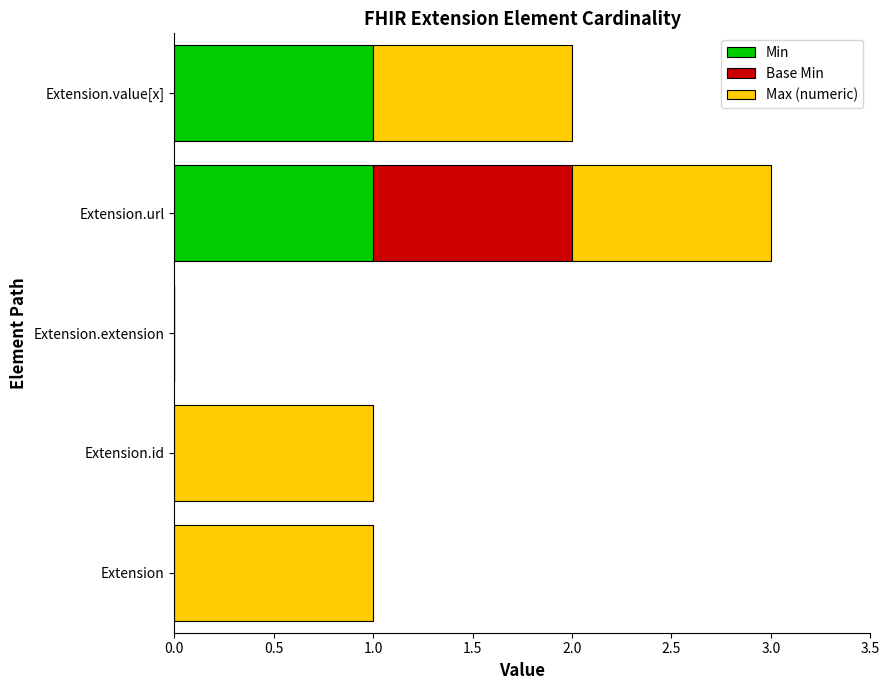

What are all the series names shown in the legend?

Min, Base Min, Max (numeric)